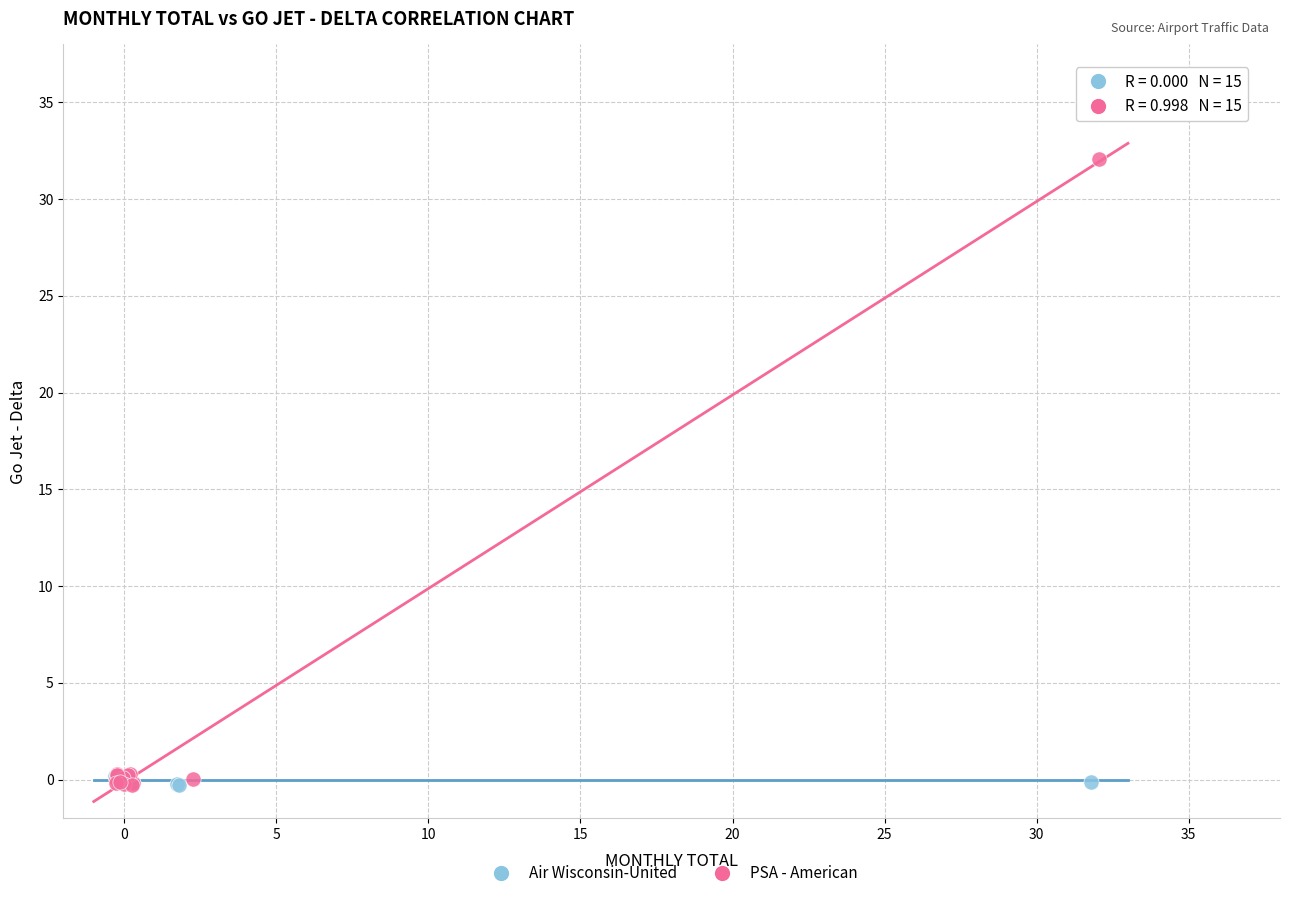

Which series has the largest Y range (max minus min)?

PSA - American